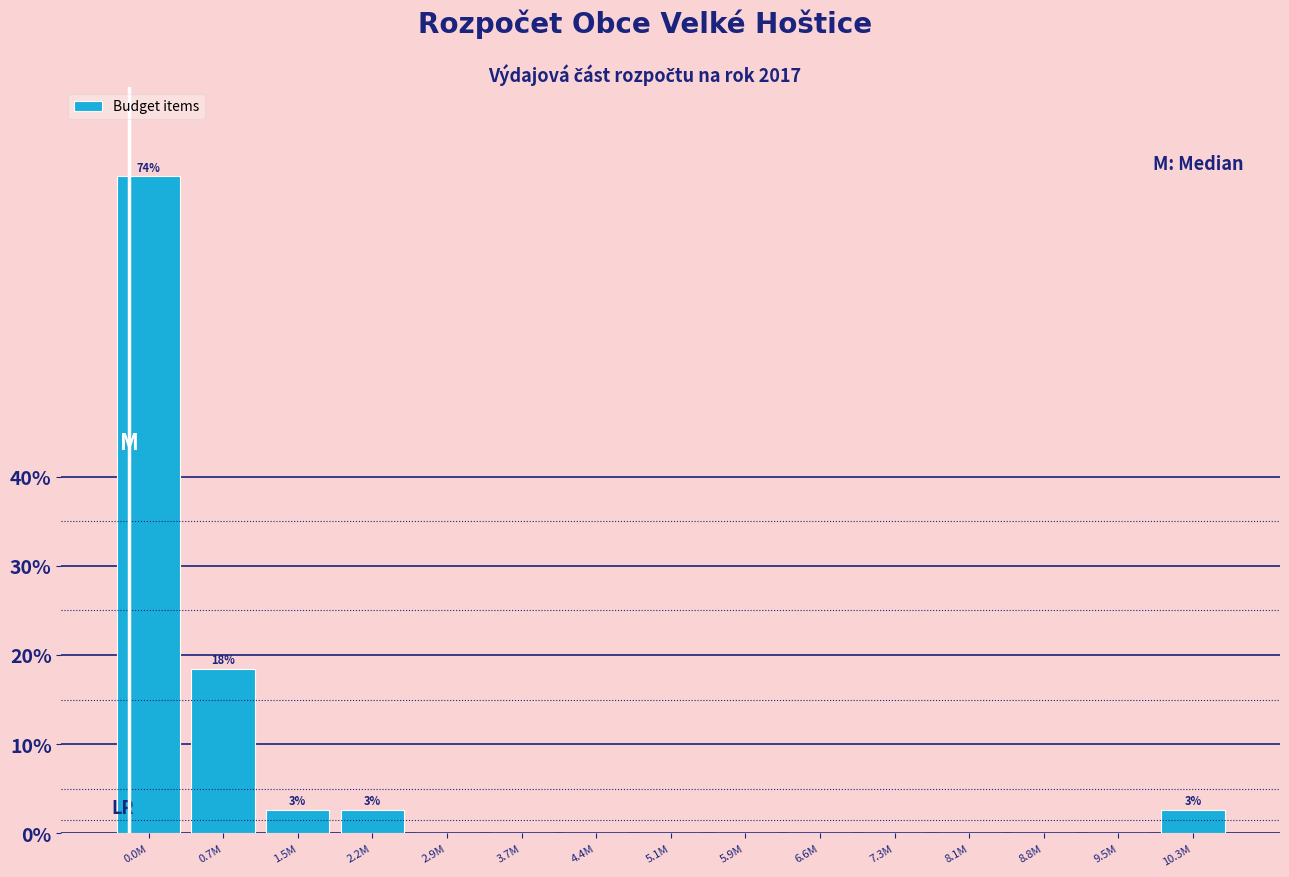

Reading left to right, list all the values displayed in this chart.

0.0M=73.7	0.7M=18.4	1.5M=2.6	2.2M=2.6	2.9M=0.0	3.7M=0.0	4.4M=0.0	5.1M=0.0	5.9M=0.0	6.6M=0.0	7.3M=0.0	8.1M=0.0	8.8M=0.0	9.5M=0.0	10.3M=2.6